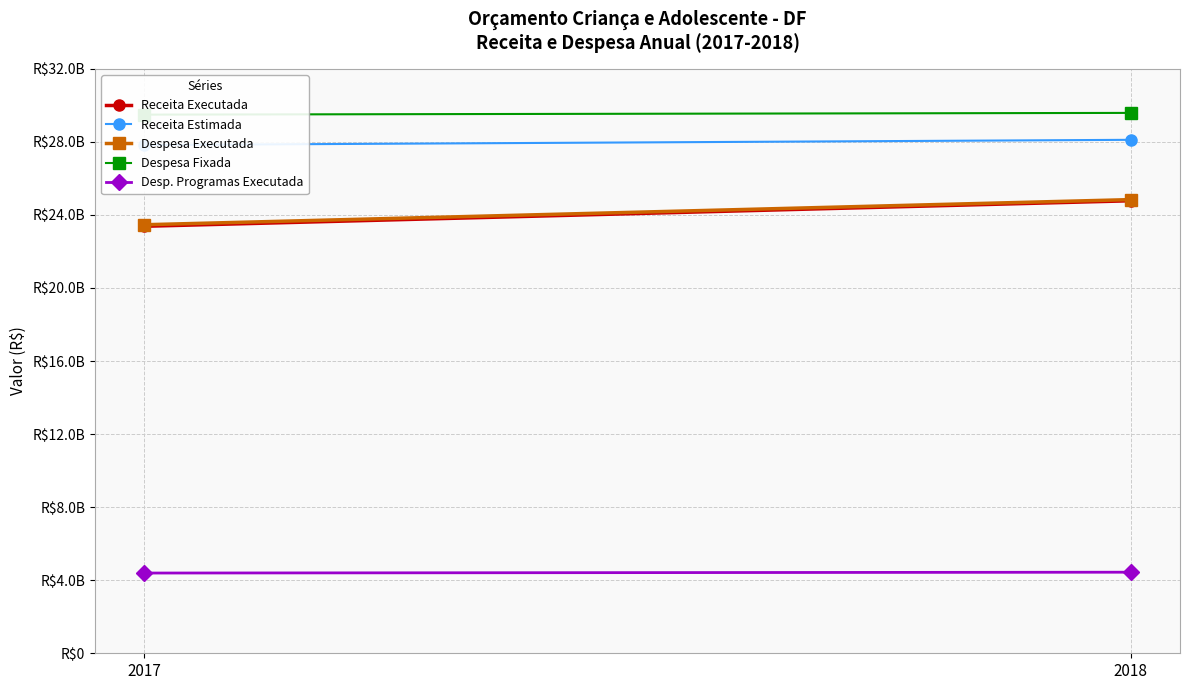

What is the difference between the maximum and minimum values in the Despesa Executada series?

1375787875